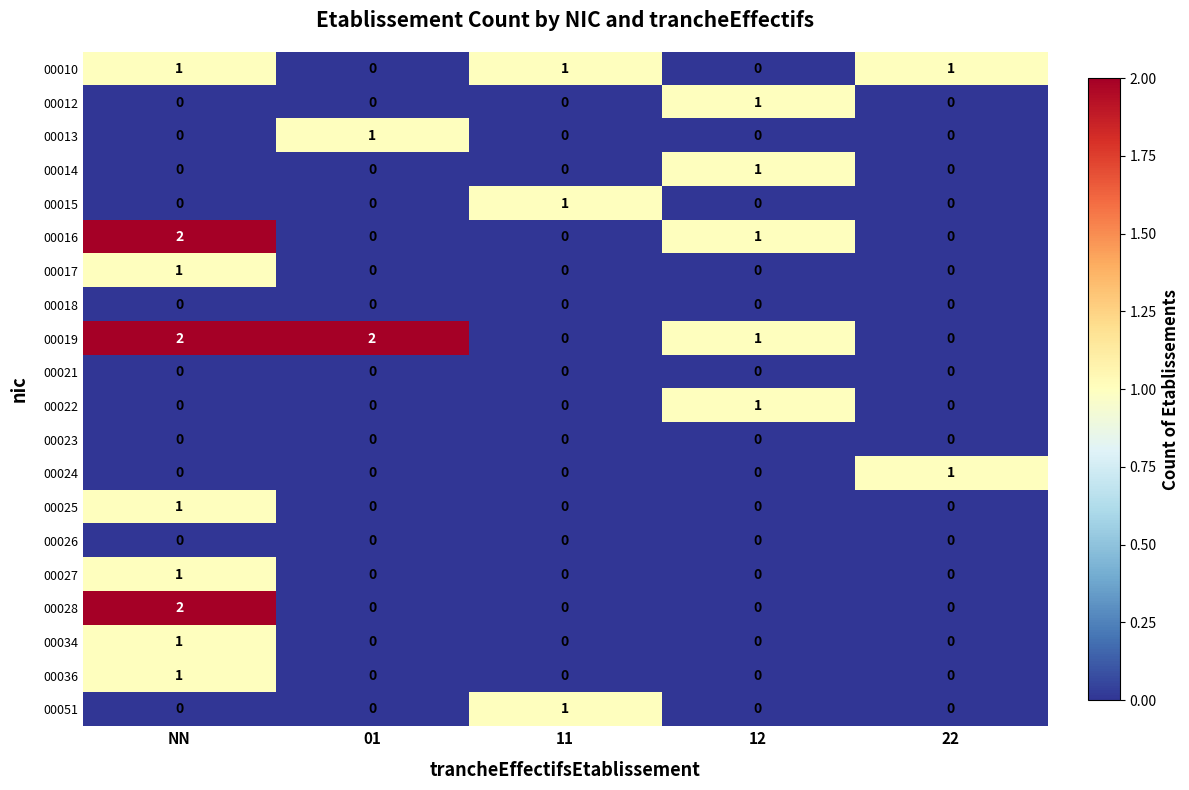

What is the maximum value shown in the chart?

2